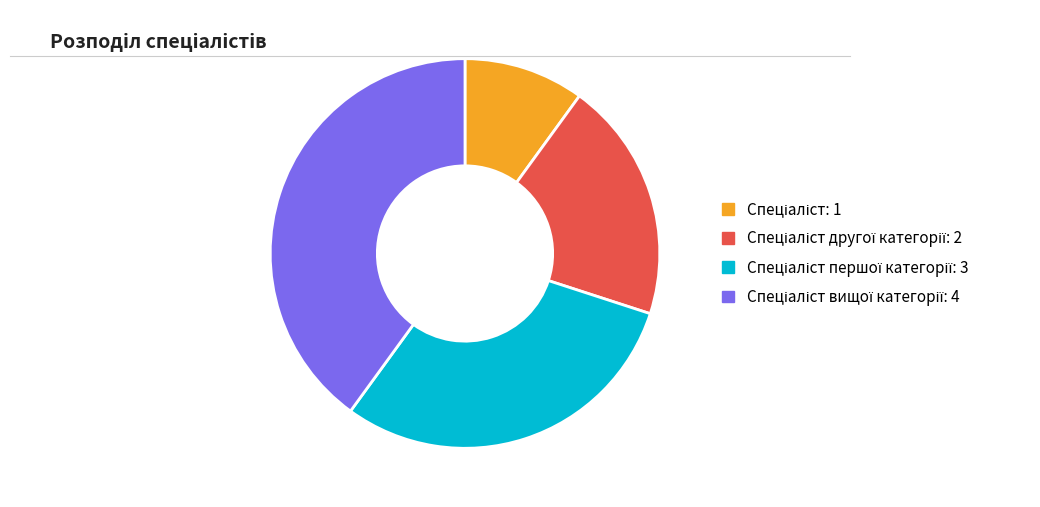

Is there a majority slice in this chart?

No